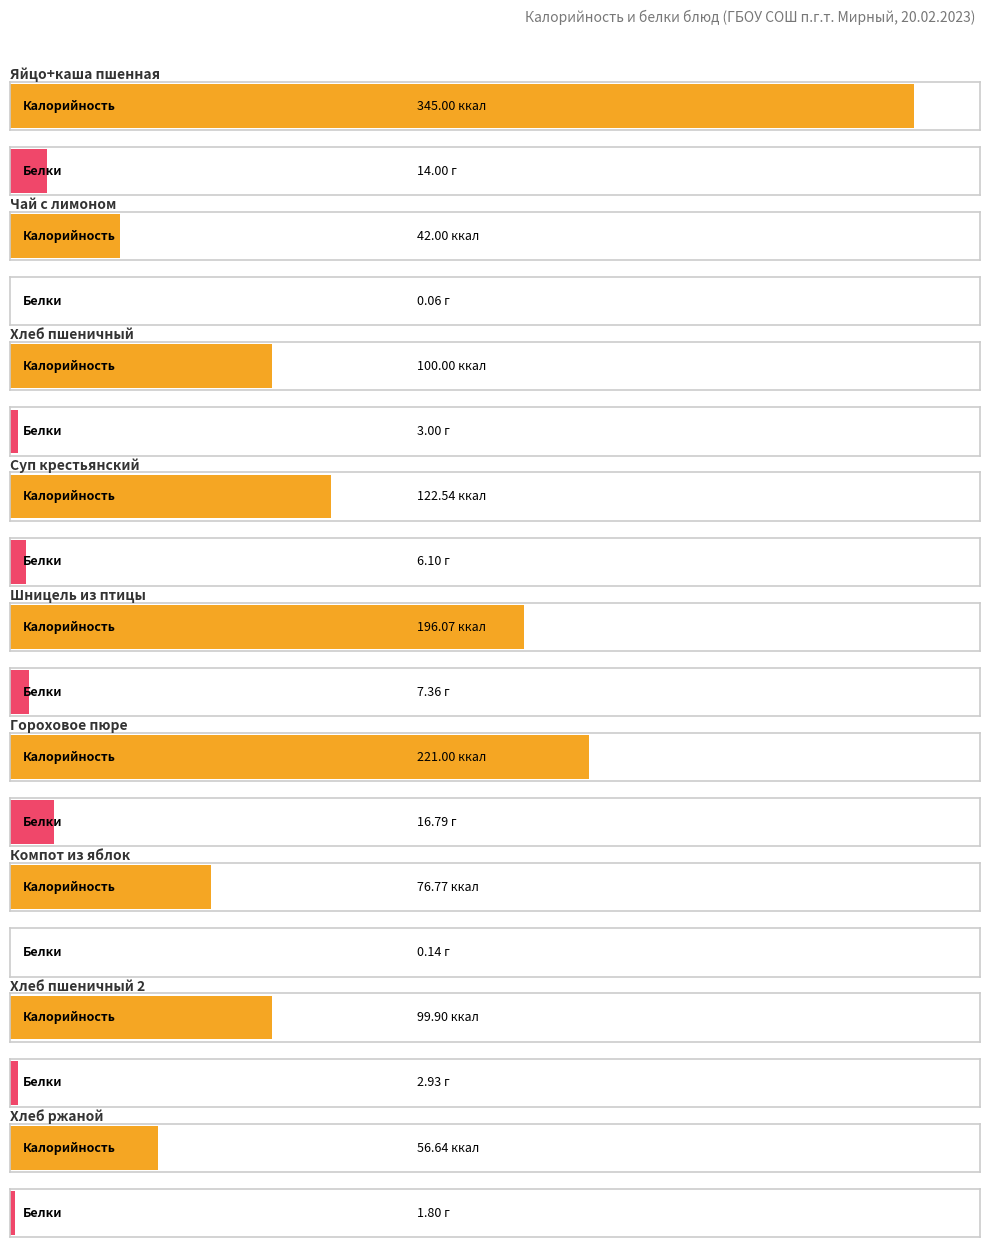

Are the bars grouped side by side (vs. stacked)?

Yes